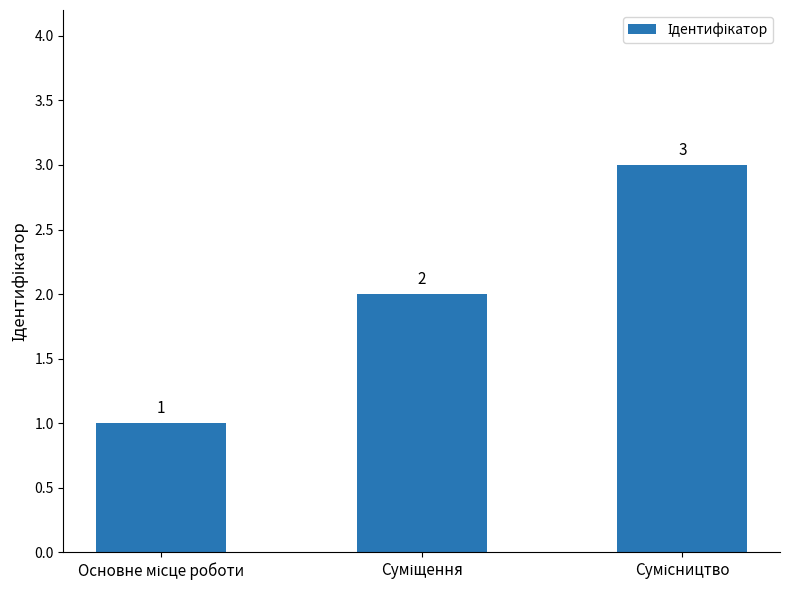

What is the greatest value displayed?

3